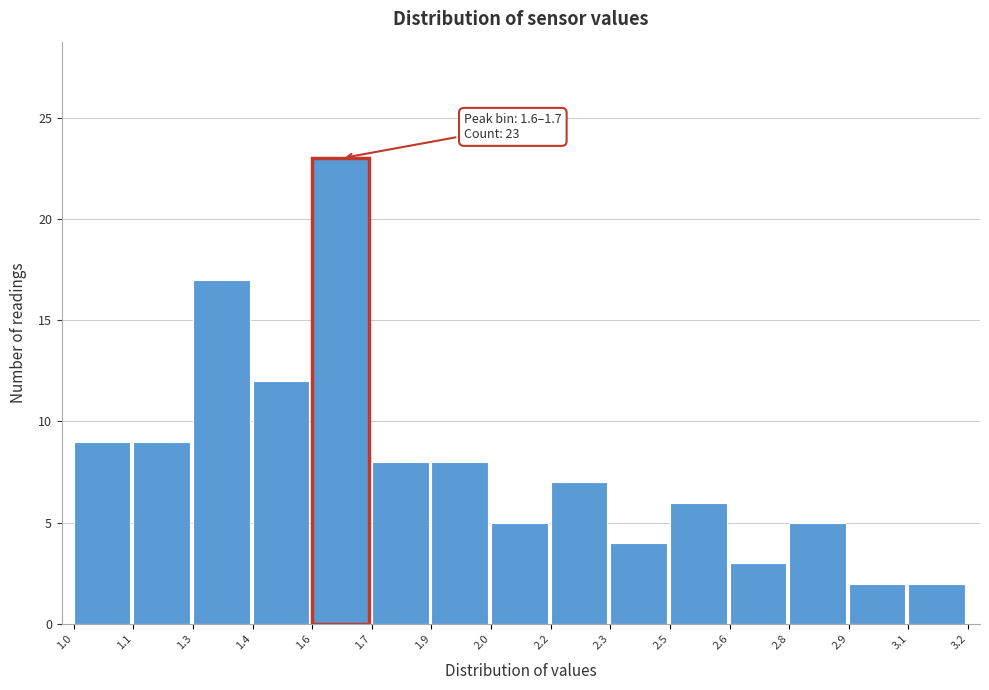

Reading left to right, transcribe all the data shown in this chart.

1.0=9	1.1=9	1.3=17	1.4=12	1.6=23	1.7=8	1.9=8	2.0=5	2.2=7	2.3=4	2.5=6	2.6=3	2.8=5	2.9=2	3.1=2